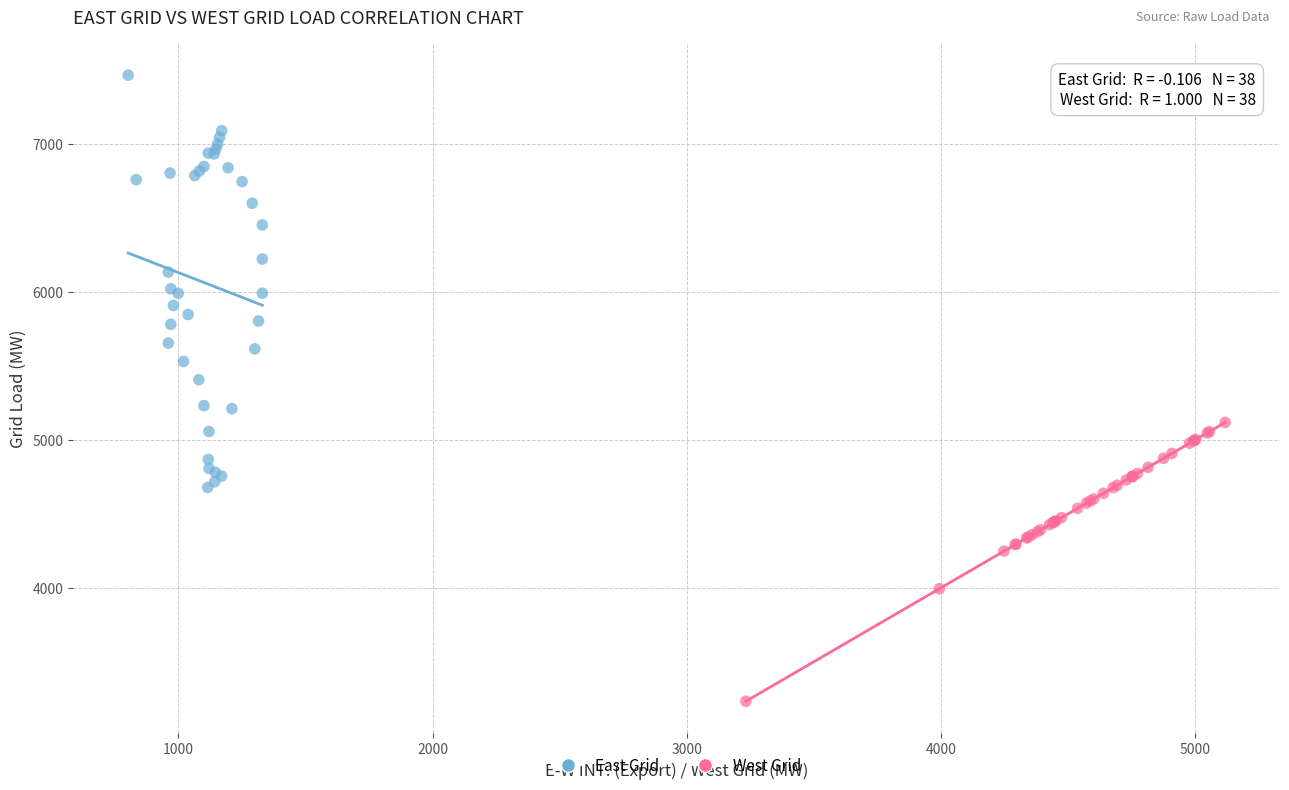

Which series reaches the minimum Y coordinate?

West Grid